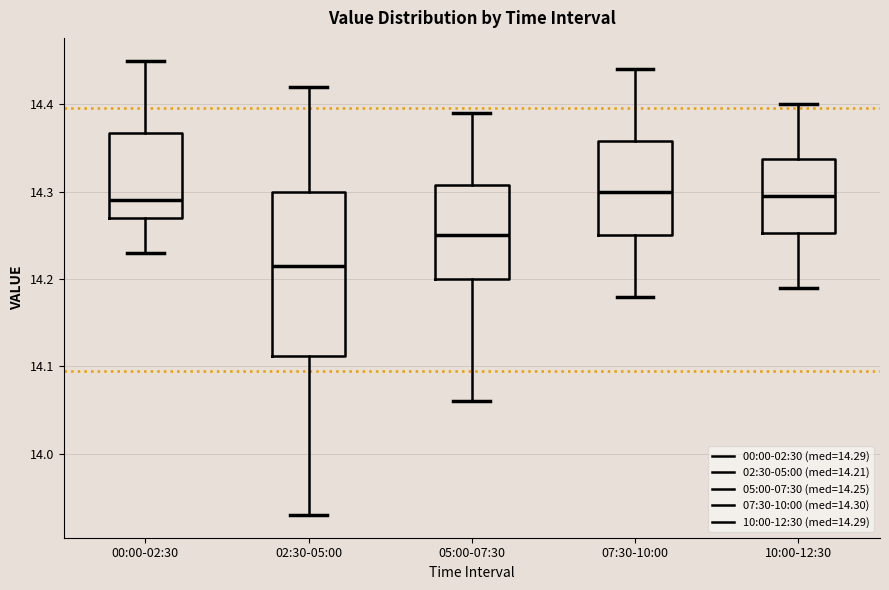

Where is the upper edge of the box for 00:00-02:30 on the y-axis? The values are not printed on the chart, so give them approximately, as read against the axis.

14.37